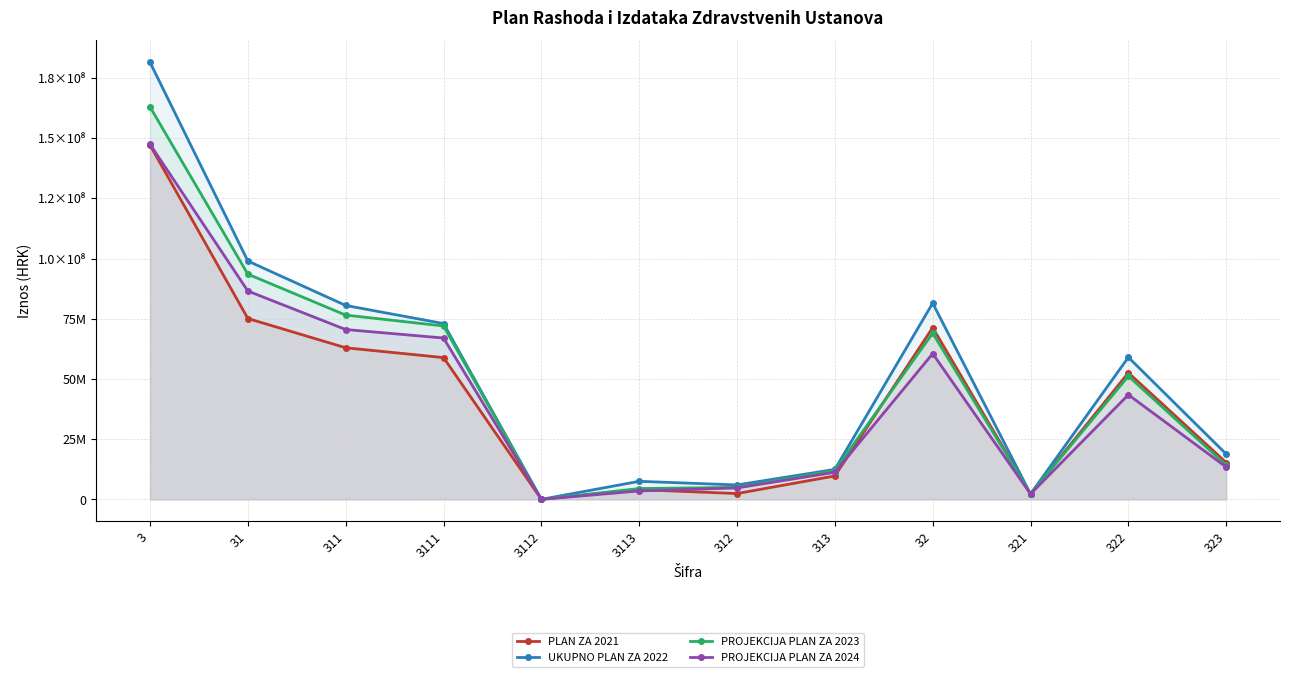

What is the difference between the PLAN ZA 2021 values at 313 and 32?

61603600